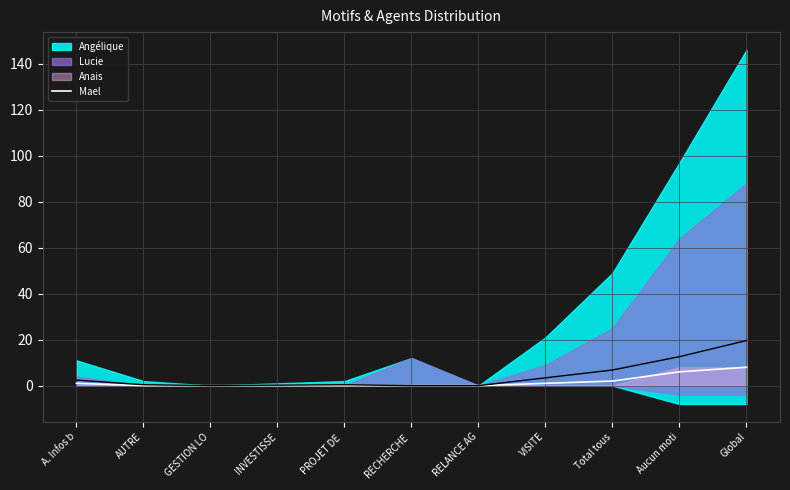

The value at RECHERCHE  is 0. True or false?

True